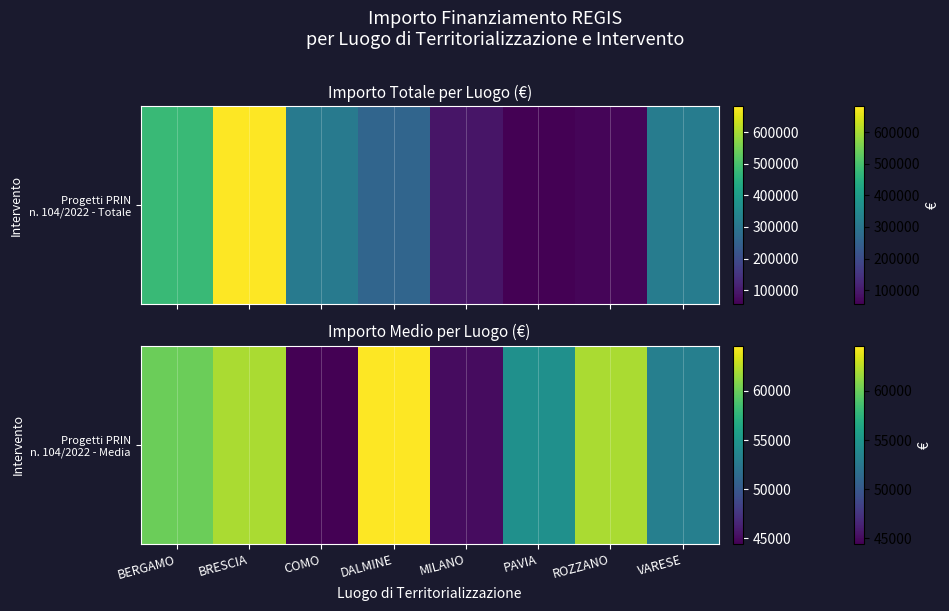

What is the ratio of the value at PAVIA to the value at ROZZANO?

0.9